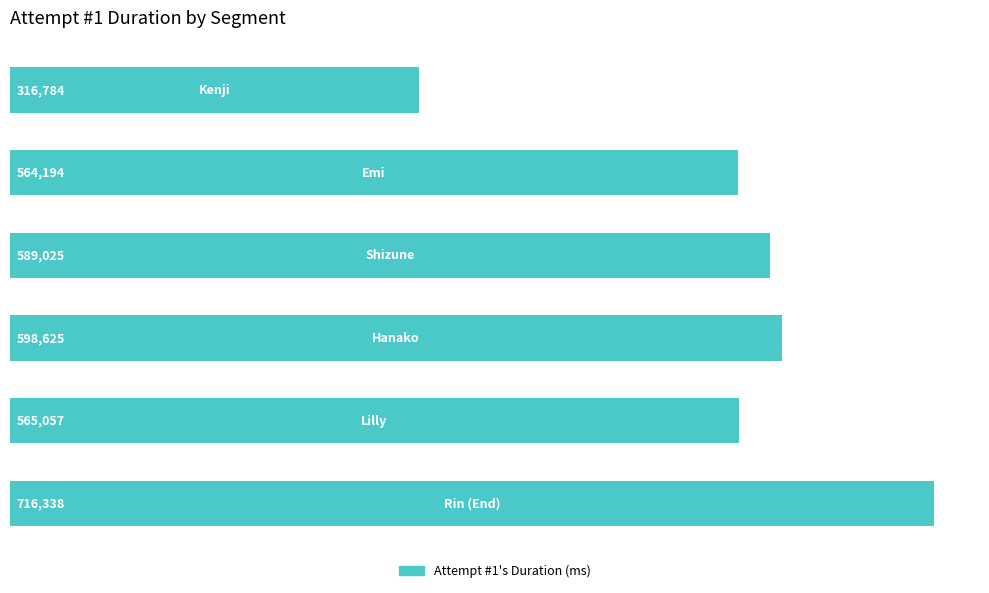

How many values are below 589025?

3